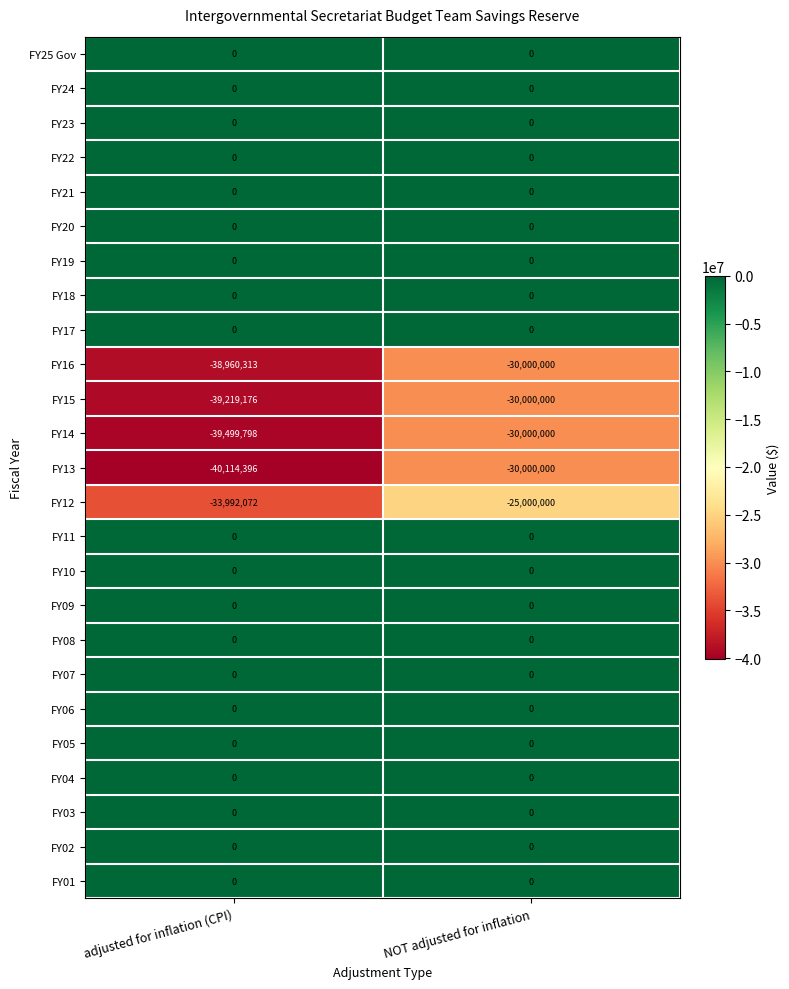

What is the total value across all series at adjusted for inflation (CPI)?

-191785755